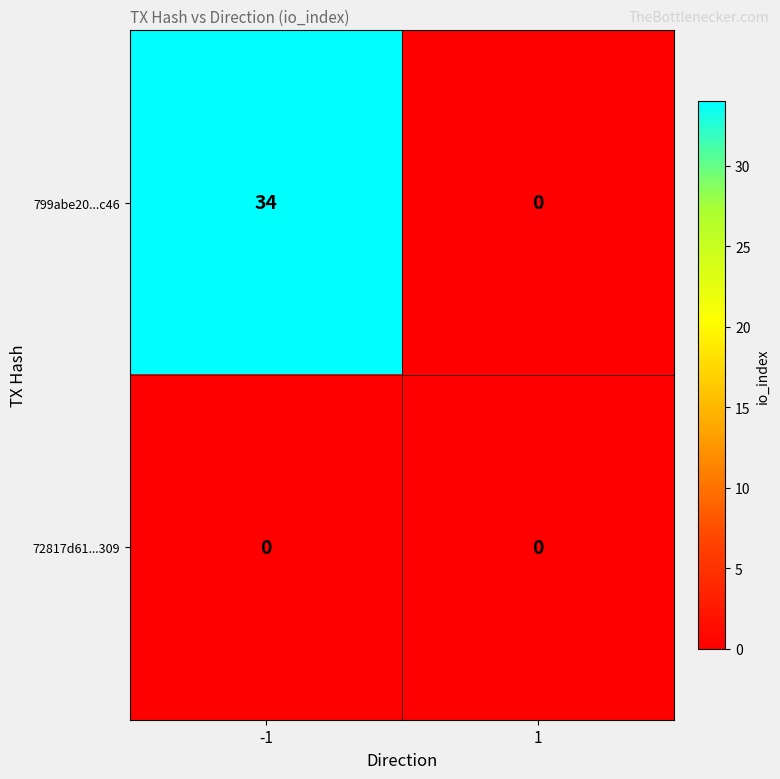

What is the sum of the 799abe20...c46 values at -1 and 1?

34